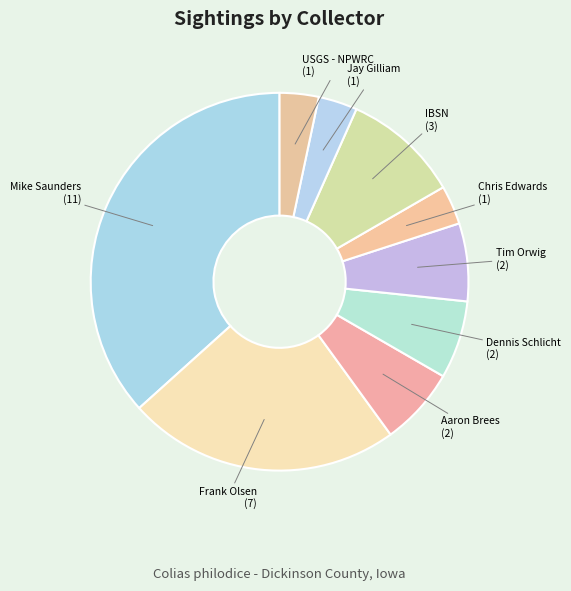

How many segments does this pie chart have?

9